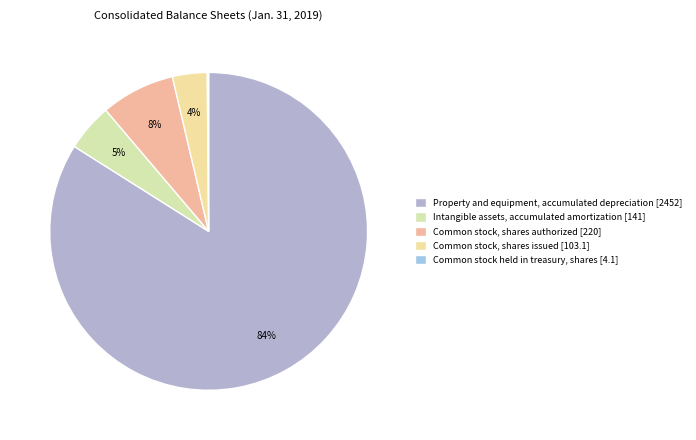

To the nearest percent, what is the average slice percentage?

20%